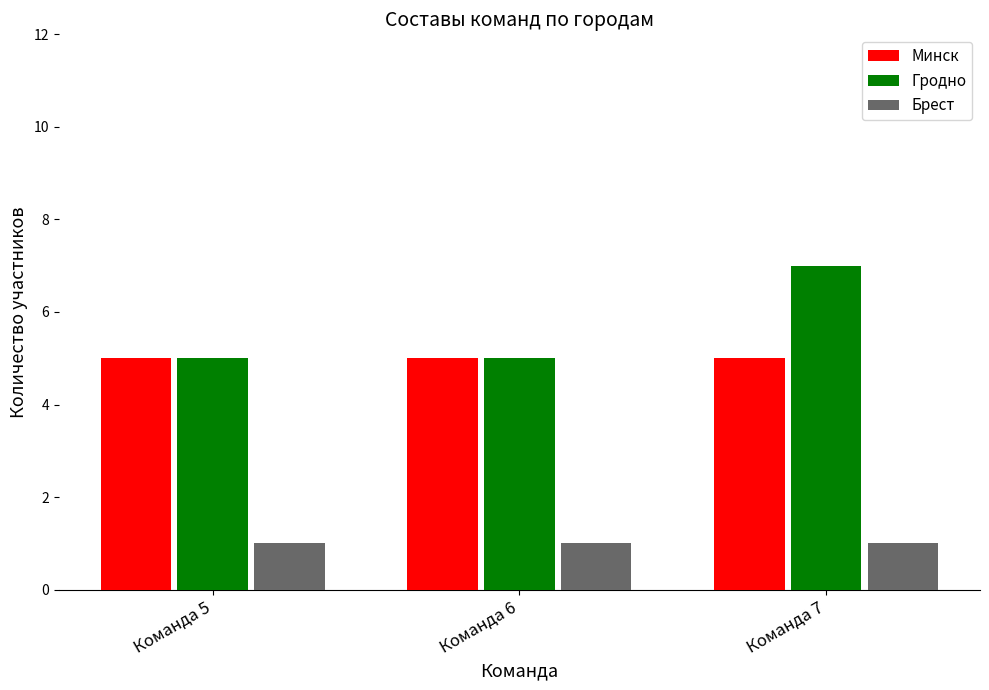

Between Команда 6 and Команда 7, which series saw the biggest shift?

Гродно